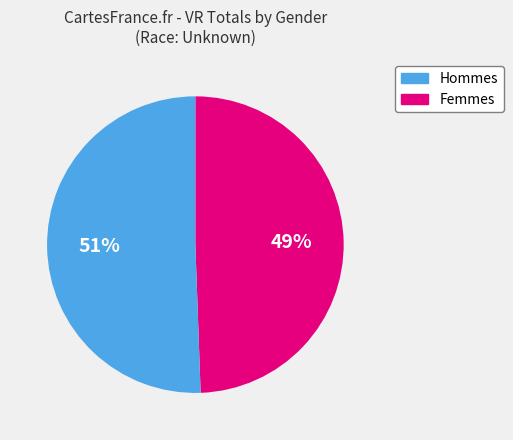

Is there a majority slice in this chart?

Yes